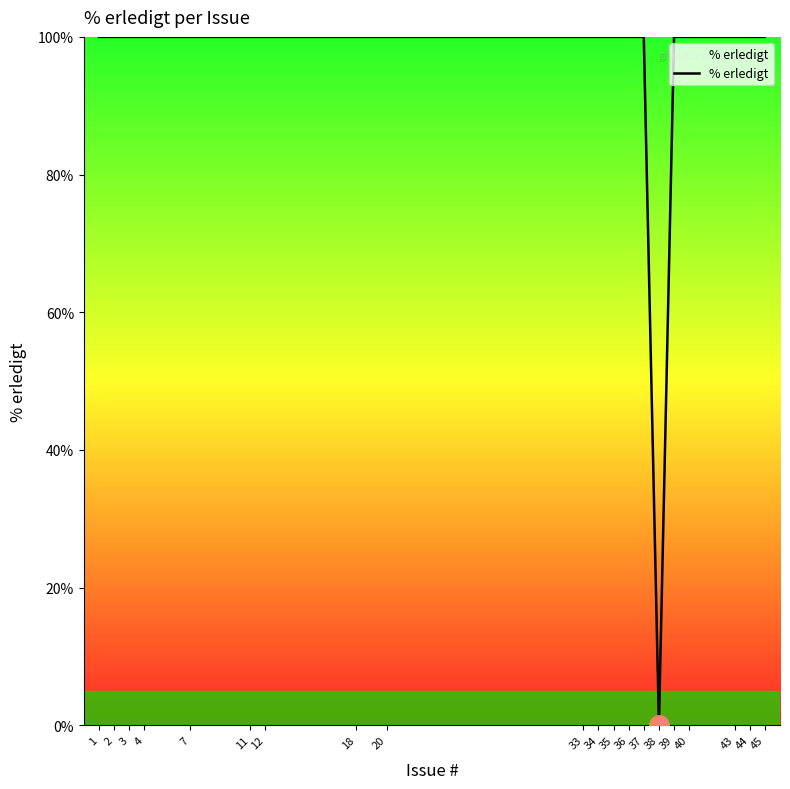

At which category does the chart reach its minimum across all series?

38